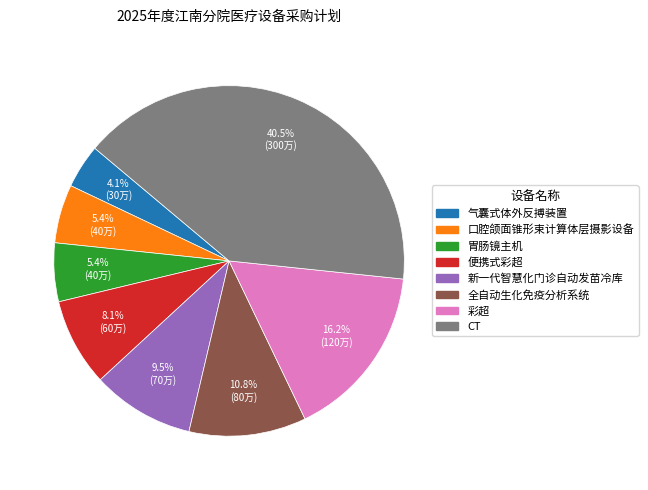

True or false: 彩超 accounts for 16% of the total.

True